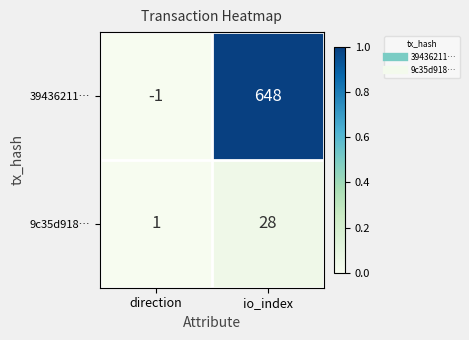

Which series has the largest total across all categories?

39436211…